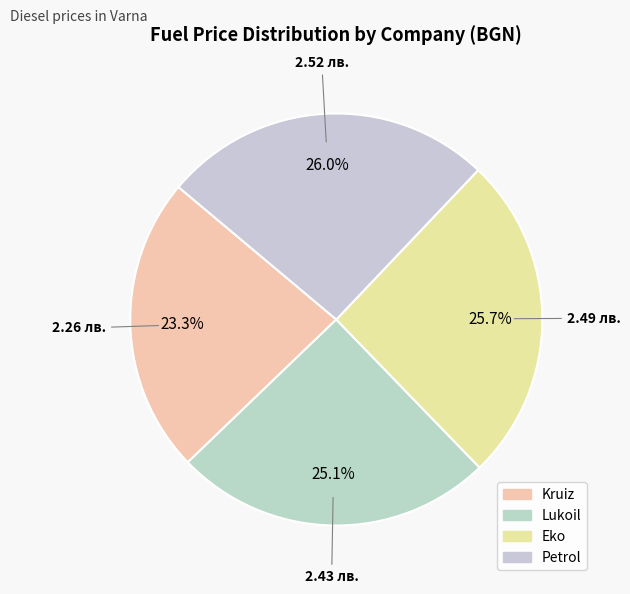

Is it true that Kruiz is 23% of the pie?

True